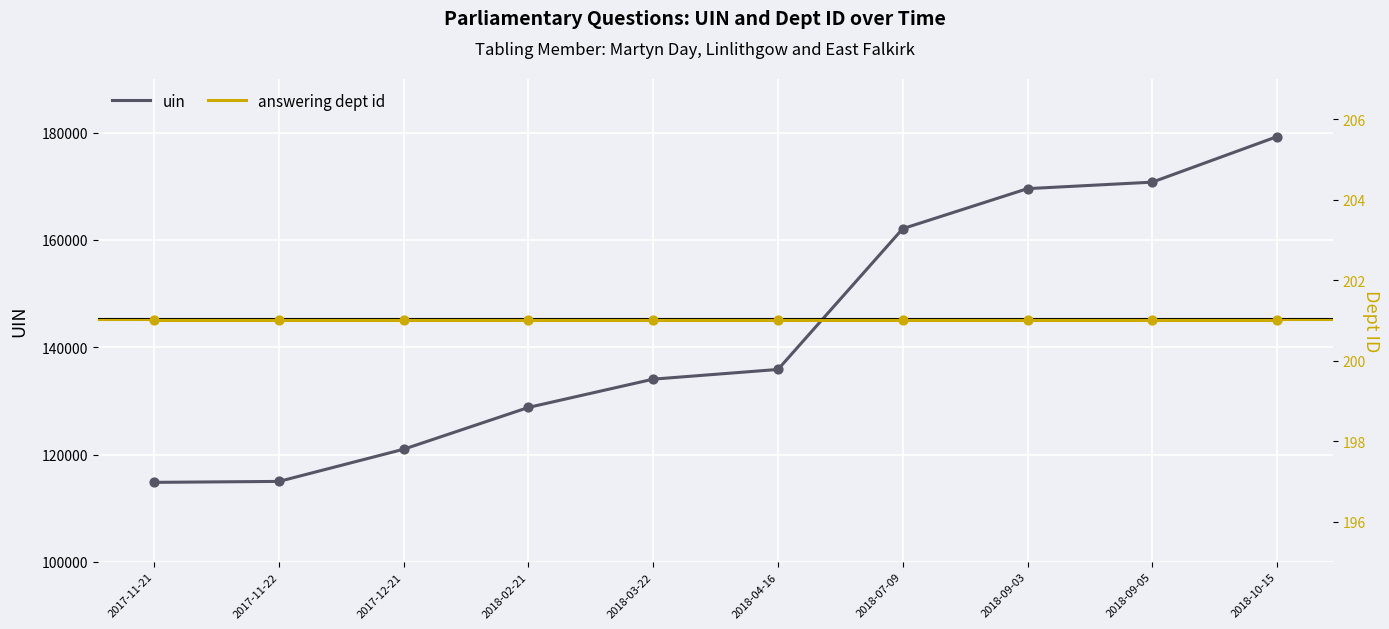

Which series has the widest spread of Y values?

uin